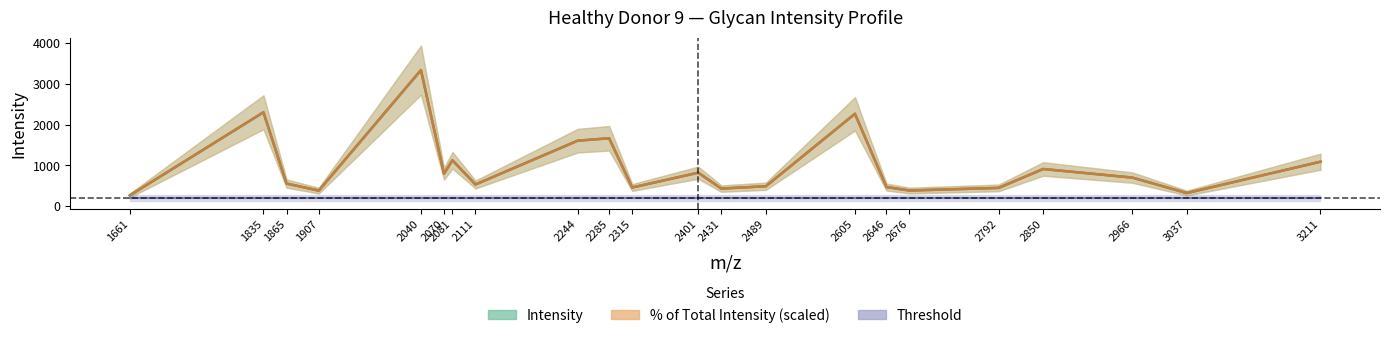

How many lines are shown in the chart?

3